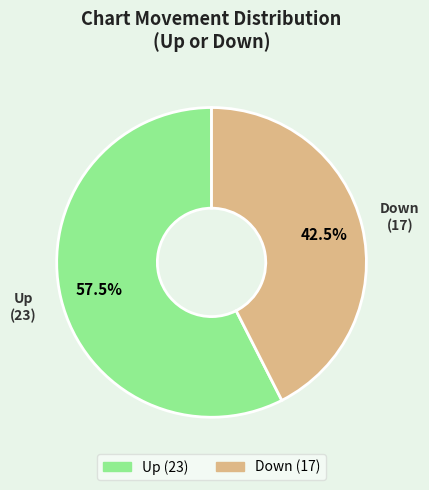

What is the largest slice in the pie chart?

Up